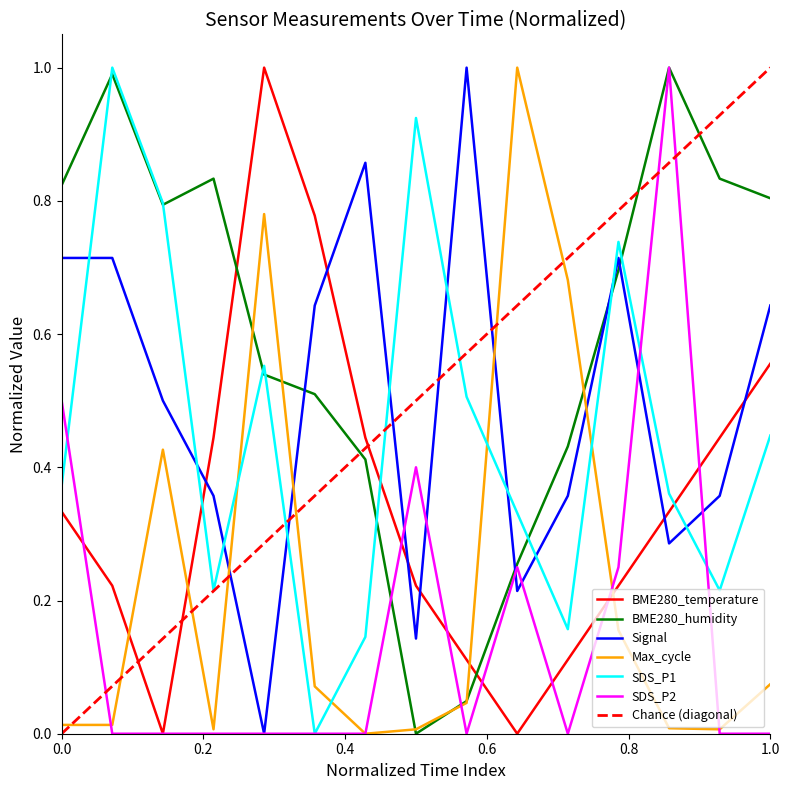

Reading left to right, transcribe all the data shown in this chart.

BME280_temperature: 0.3	0.2	0.0	0.4	1.0	0.8	0.4	0.2	0.1	0.0	0.1	0.2	0.3	0.4	0.6
BME280_humidity: 0.8	1.0	0.8	0.8	0.5	0.5	0.4	0.0	0.0	0.3	0.4	0.7	1.0	0.8	0.8
Signal: 0.7	0.7	0.5	0.4	0.0	0.6	0.9	0.1	1.0	0.2	0.4	0.7	0.3	0.4	0.6
Max_cycle: 0.0	0.0	0.4	0.0	0.8	0.1	0.0	0.0	0.0	1.0	0.7	0.2	0.0	0.0	0.1
SDS_P1: 0.4	1.0	0.8	0.2	0.6	0.0	0.1	0.9	0.5	0.3	0.2	0.7	0.4	0.2	0.4
SDS_P2: 0.5	0.0	0.0	0.0	0.0	0.0	0.0	0.4	0.0	0.2	0.0	0.2	1.0	0.0	0.0